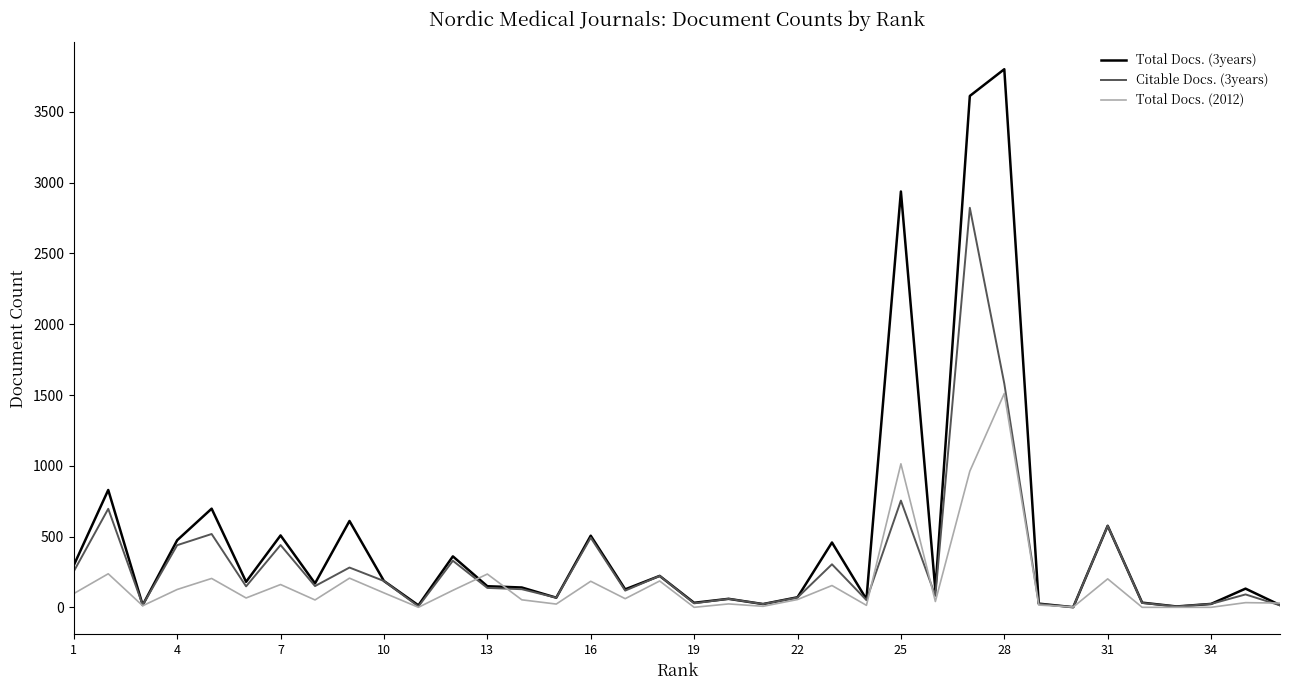

What is the average value of the Citable Docs. (3years) series?

310